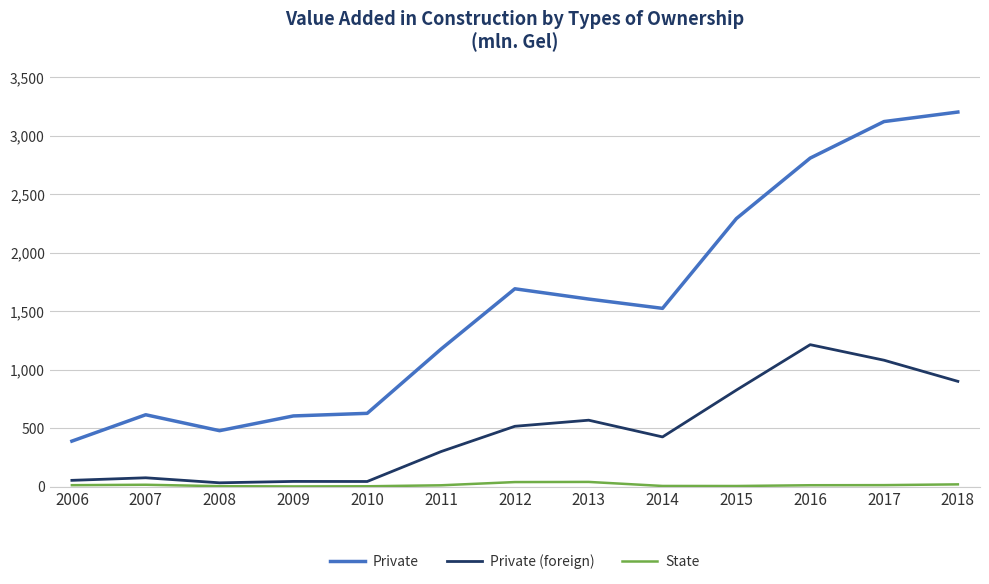

At which category is the sum across all series the highest?

2017